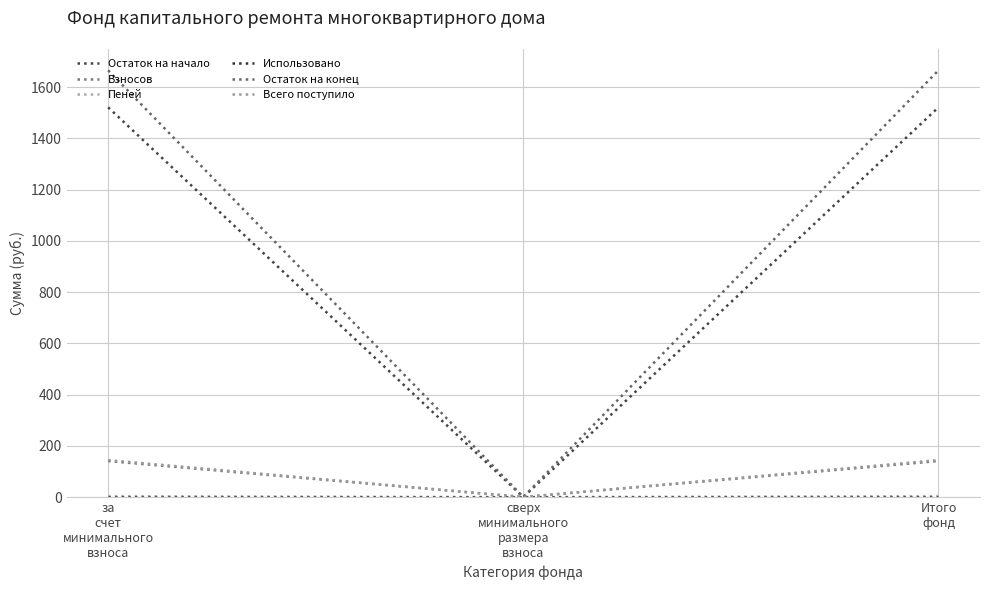

At which category does the chart reach its minimum across all series?

сверх
минимального
размера
взноса